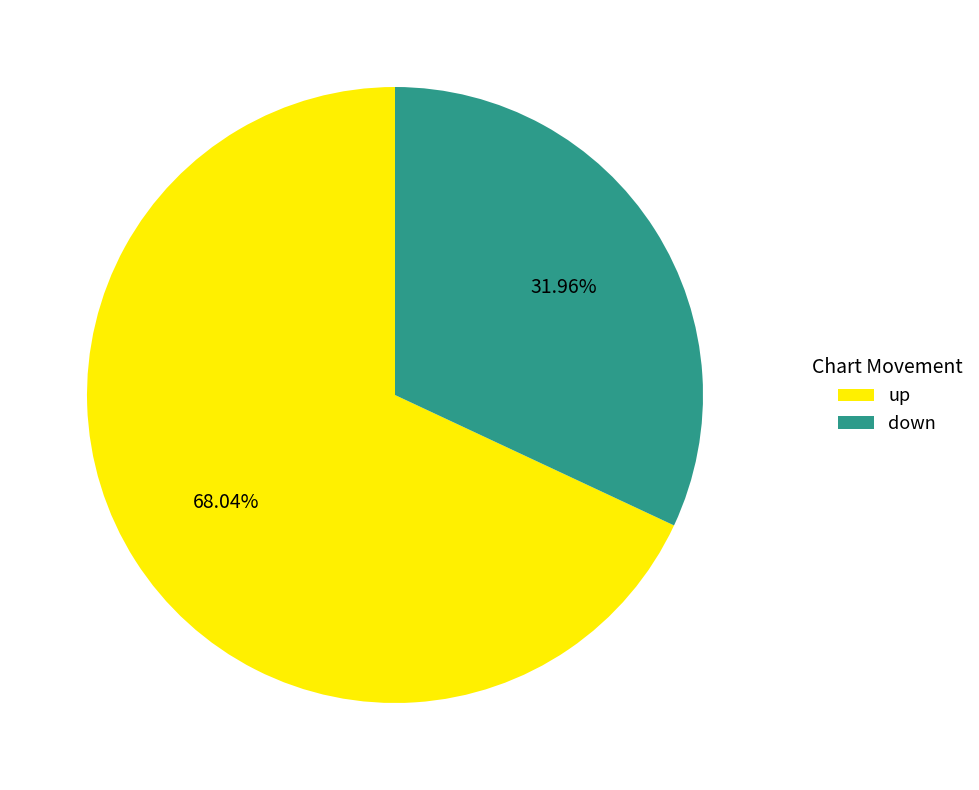

To the nearest percent, what is the average slice percentage?

50%